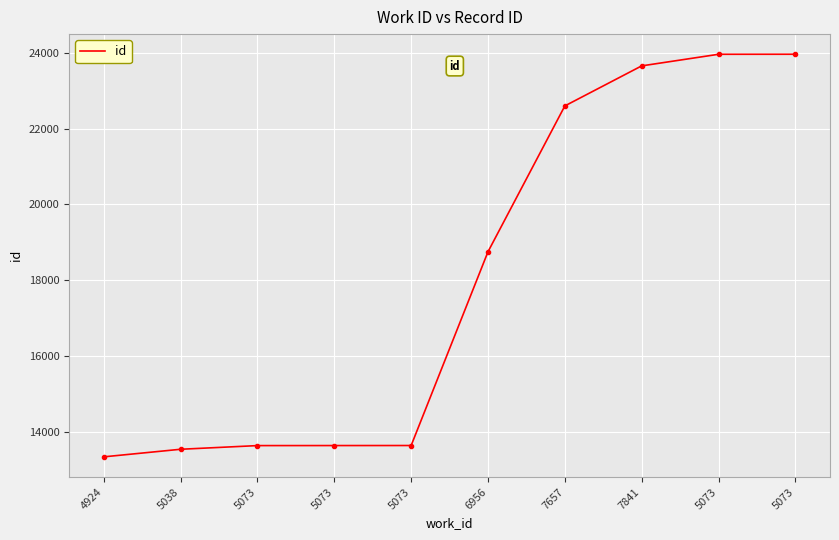

What is the approximate value at 5038?

13535